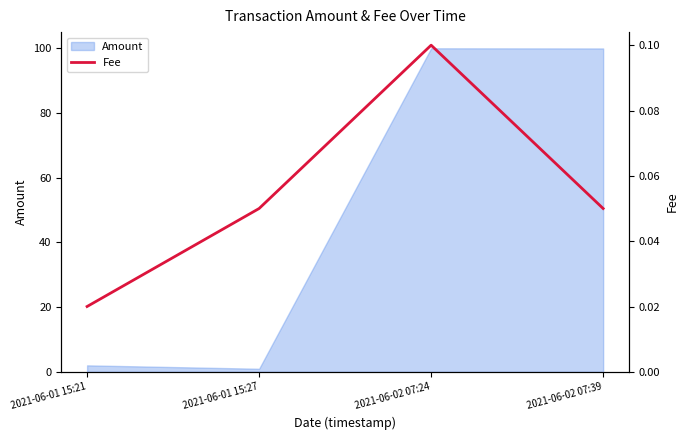

Where is the first local minimum for Amount?

2021-06-01 15:27